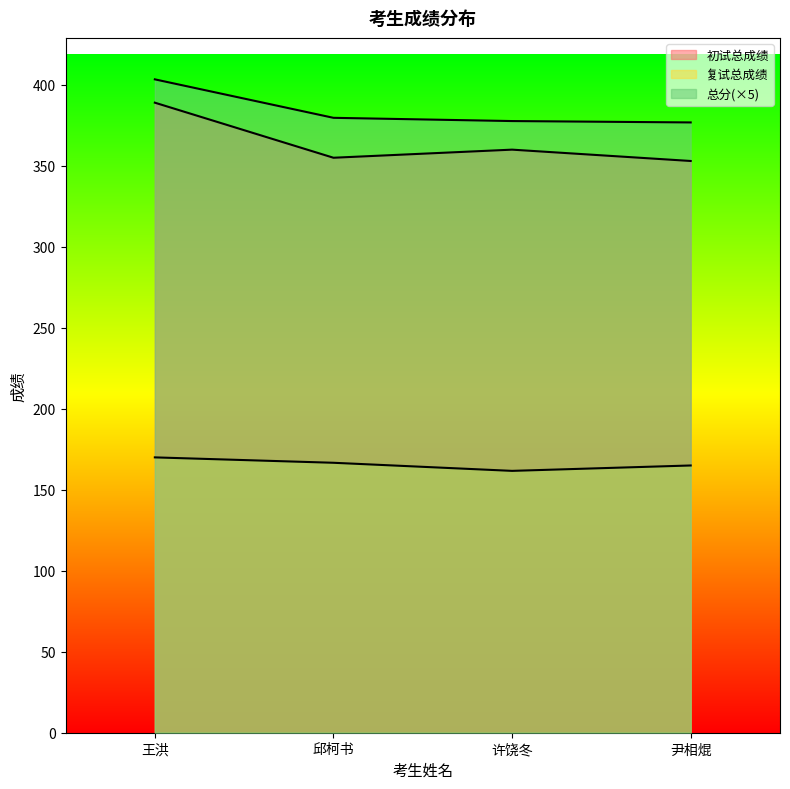

True or false: 总分 and 初试总成绩 cross at least once.

False